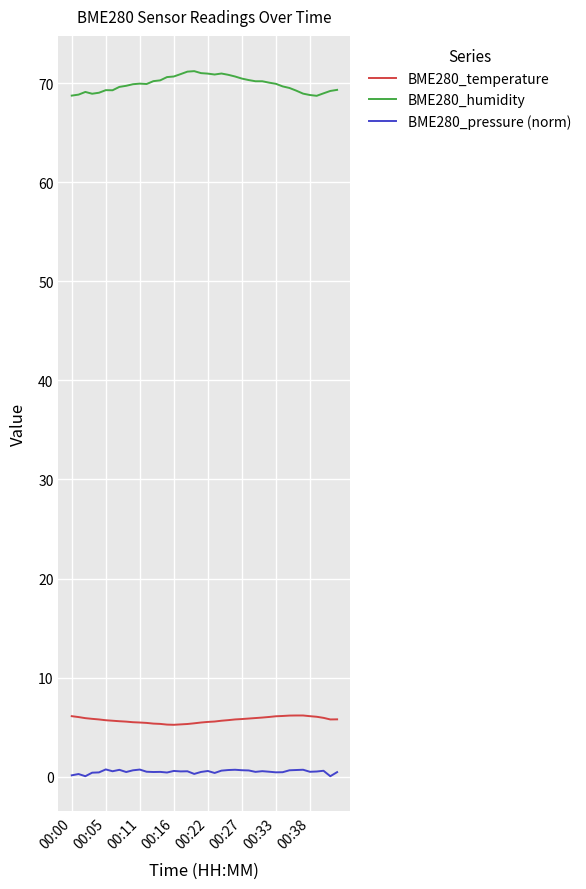

Rank the series by their maximum value, from lowest to highest.

BME280_pressure (norm), BME280_temperature, BME280_humidity